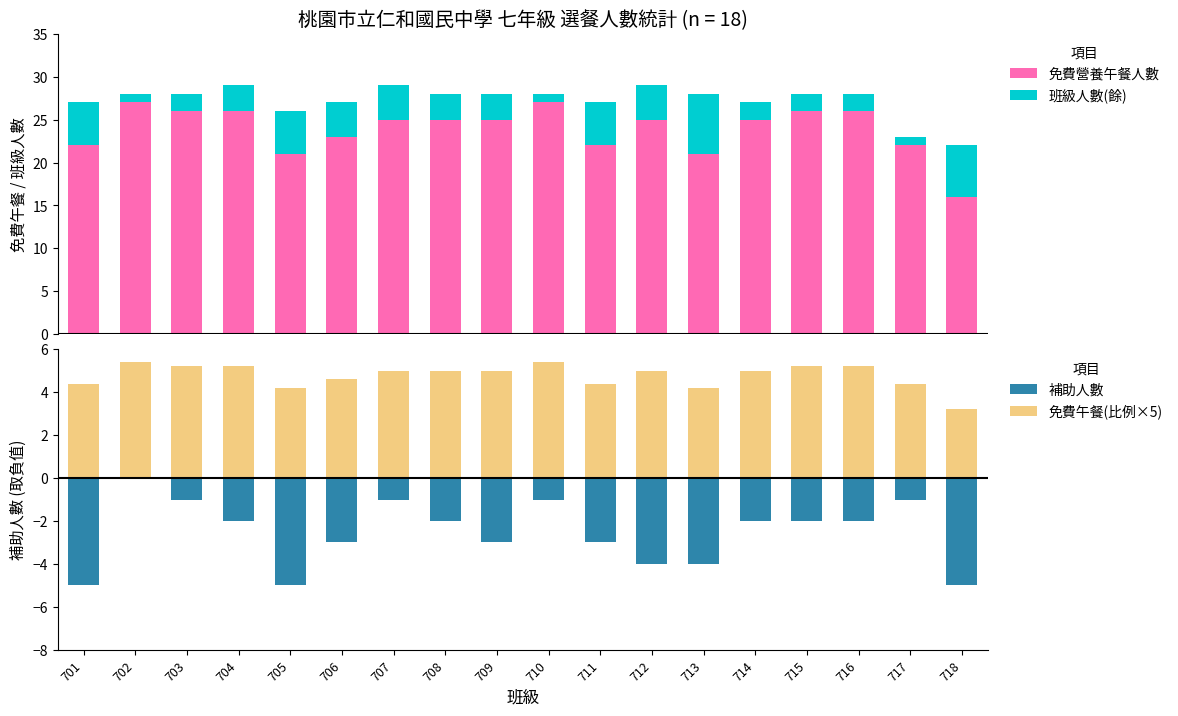

Between 706 and 713, which is larger?

706